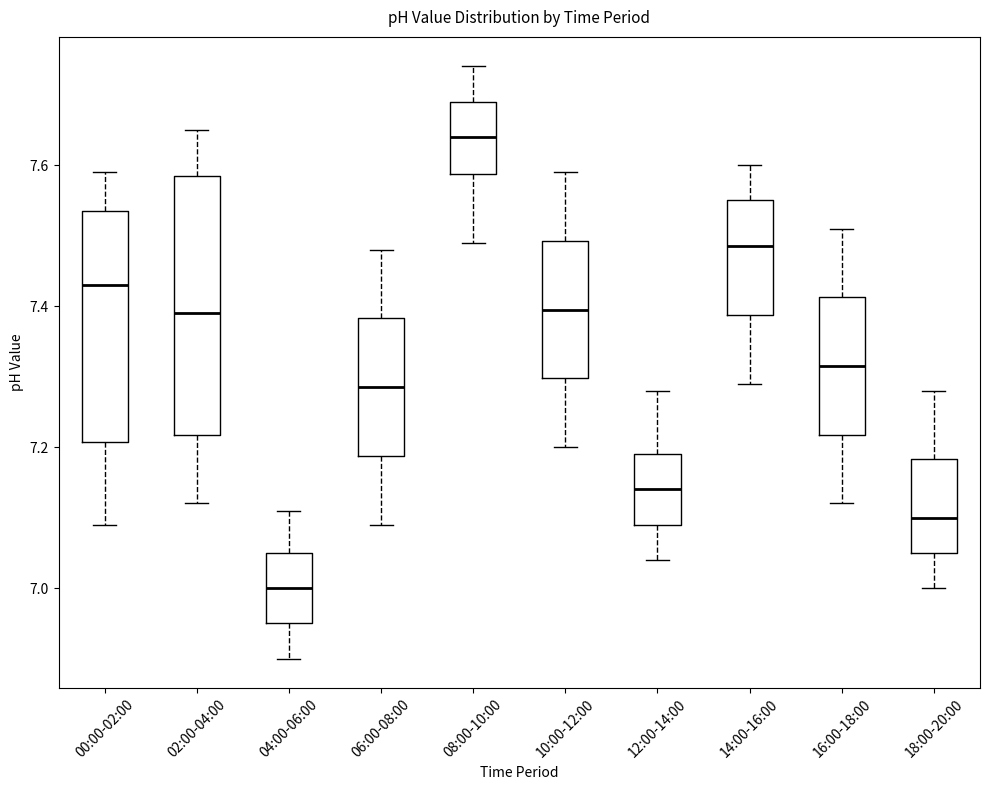

Which box is the tallest, from its lower edge to its upper edge?

02:00-04:00